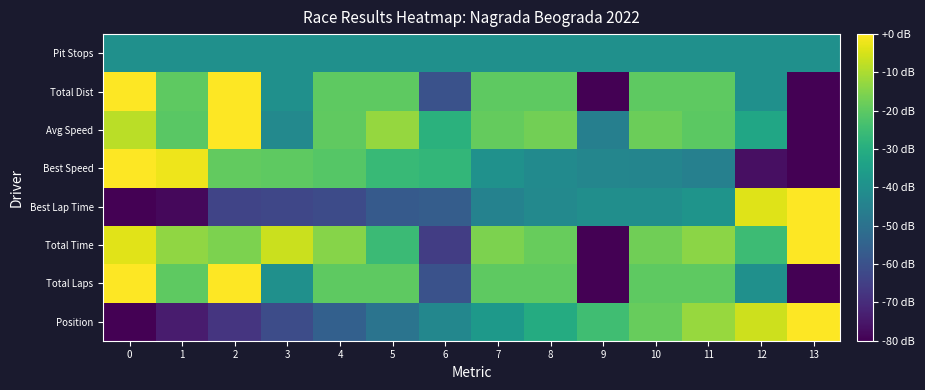

Reading left to right, what are all the values shown in this chart?

Position: 0=-80.0	1=-73.8	2=-67.7	3=-61.5	4=-55.4	5=-49.2	6=-43.1	7=-36.9	8=-30.8	9=-24.6	10=-18.5	11=-12.3	12=-6.2	13=0.0
Total Laps: 0=0.0	1=-20.0	2=0.0	3=-40.0	4=-20.0	5=-20.0	6=-60.0	7=-20.0	8=-20.0	9=-80.0	10=-20.0	11=-20.0	12=-40.0	13=-80.0
Total Time: 0=-3.6	1=-13.2	2=-15.8	3=-6.3	4=-14.5	5=-25.4	6=-65.5	7=-15.8	8=-18.6	9=-80.0	10=-17.2	11=-13.9	12=-25.2	13=0.0
Best Lap Time: 0=-80.0	1=-78.3	2=-63.5	3=-63.0	4=-61.8	5=-57.3	6=-56.5	7=-44.4	8=-42.3	9=-40.6	10=-40.4	11=-38.7	12=-3.9	13=0.0
Best Speed: 0=0.0	1=-2.1	2=-19.2	3=-19.8	4=-21.1	5=-26.1	6=-26.9	7=-39.6	8=-41.7	9=-43.4	10=-43.5	11=-45.3	12=-76.8	13=-80.0
Avg Speed: 0=-8.1	1=-20.5	2=0.0	3=-42.4	4=-19.7	5=-12.7	6=-29.0	7=-18.9	8=-17.2	9=-45.5	10=-18.0	11=-20.0	12=-32.7	13=-80.0
Total Dist: 0=0.0	1=-20.0	2=0.0	3=-40.0	4=-20.0	5=-20.0	6=-60.0	7=-20.0	8=-20.0	9=-80.0	10=-20.0	11=-20.0	12=-40.0	13=-80.0
Pit Stops: 0=-40.0	1=-40.0	2=-40.0	3=-40.0	4=-40.0	5=-40.0	6=-40.0	7=-40.0	8=-40.0	9=-40.0	10=-40.0	11=-40.0	12=-40.0	13=-40.0